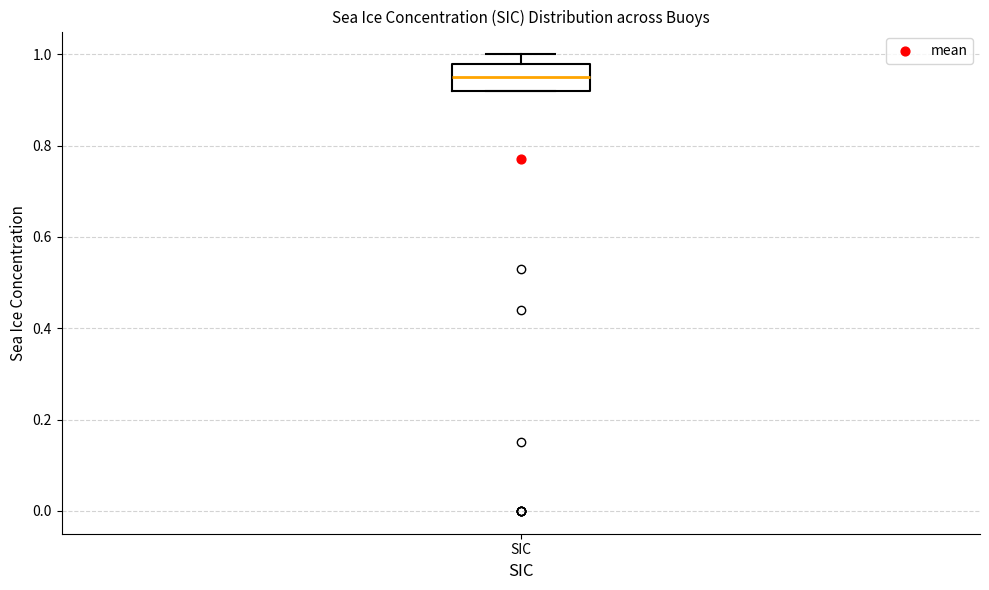

Transcribe this box plot: give where the median line is, the range the box spans, and where the two whiskers end, as read against the y-axis. The values are not printed on the chart, so give them approximately, as read against the axis.

median 0.96, box 0.92 to 0.98, whiskers 0.92 to 1.00